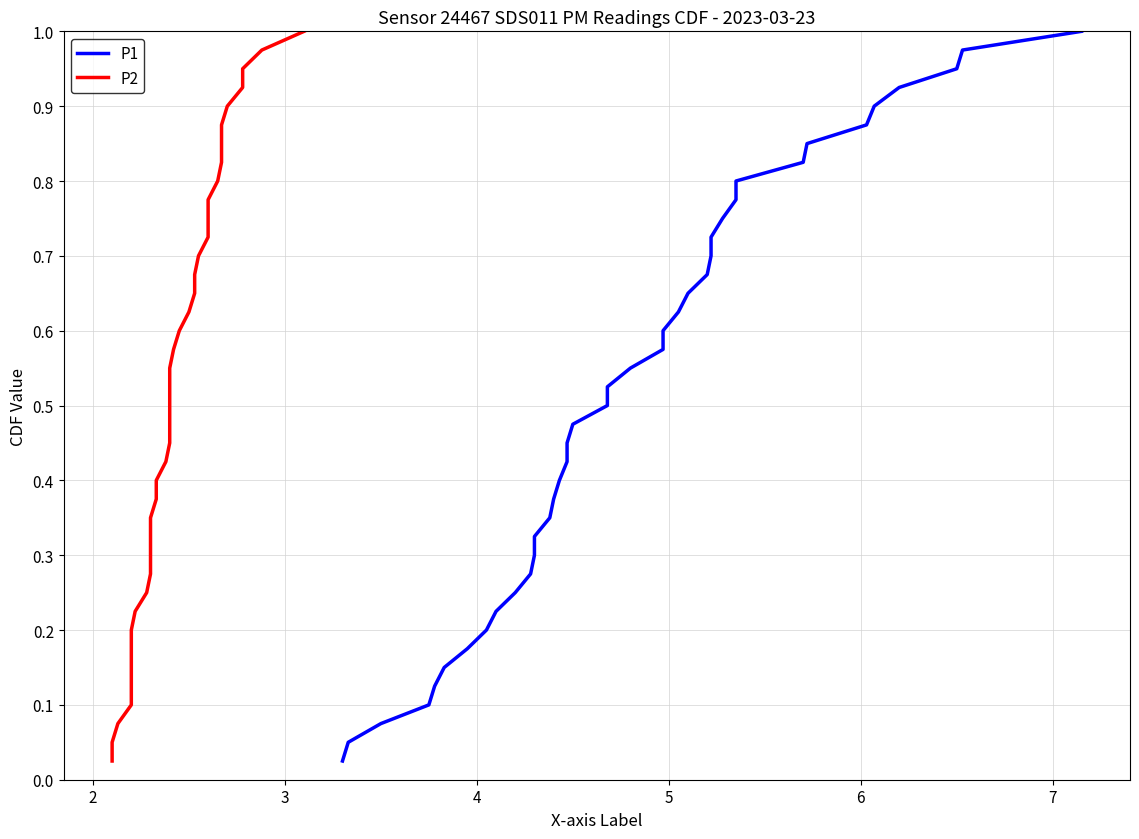

True or false: P2 and P1 intersect in this chart.

False